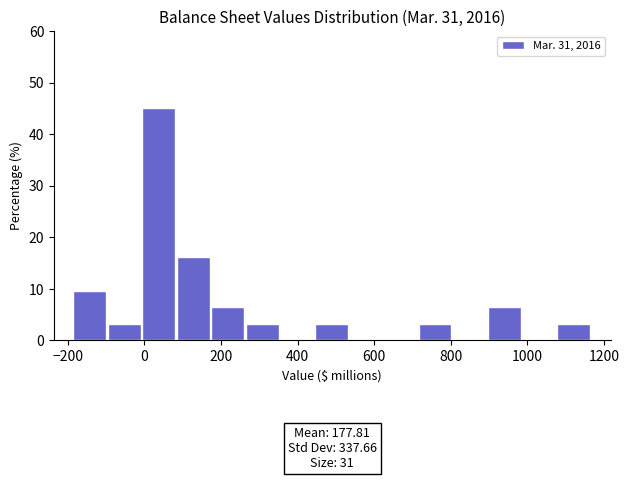

Over which range of the x-axis is the bar tallest?

0 to 80